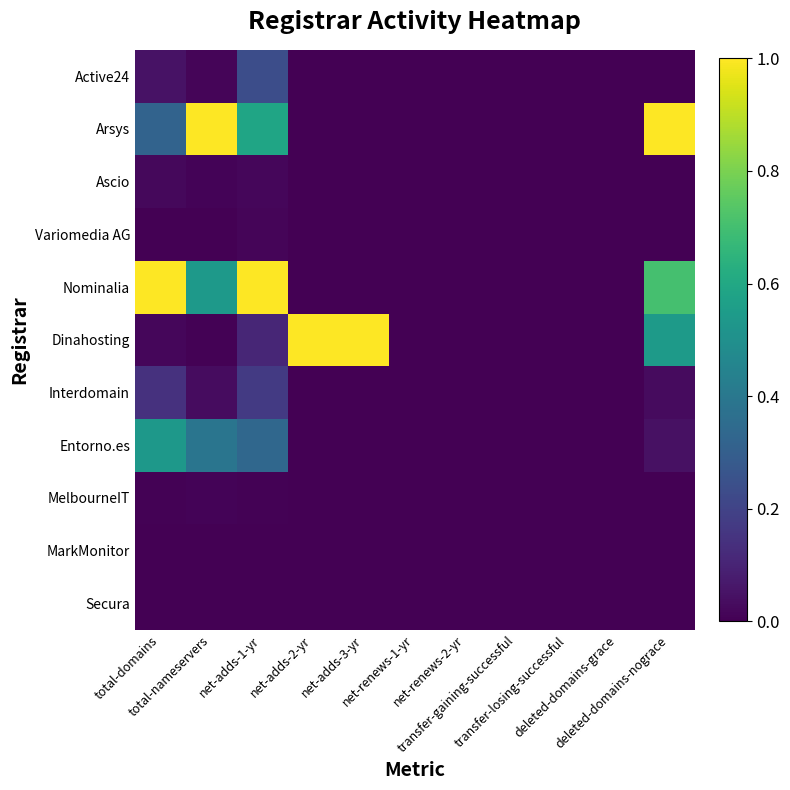

Reading right to left, what are all the values shown in this chart?

Active24: deleted-domains-nograce=0.0	deleted-domains-grace=0.0	transfer-losing-successful=0.0	transfer-gaining-successful=0.0	net-renews-2-yr=0.0	net-renews-1-yr=0.0	net-adds-3-yr=0.0	net-adds-2-yr=0.0	net-adds-1-yr=0.2	total-nameservers=0.0	total-domains=0.0
Arsys: deleted-domains-nograce=1.0	deleted-domains-grace=0.0	transfer-losing-successful=0.0	transfer-gaining-successful=0.0	net-renews-2-yr=0.0	net-renews-1-yr=0.0	net-adds-3-yr=0.0	net-adds-2-yr=0.0	net-adds-1-yr=0.6	total-nameservers=1.0	total-domains=0.3
Ascio: deleted-domains-nograce=0.0	deleted-domains-grace=0.0	transfer-losing-successful=0.0	transfer-gaining-successful=0.0	net-renews-2-yr=0.0	net-renews-1-yr=0.0	net-adds-3-yr=0.0	net-adds-2-yr=0.0	net-adds-1-yr=0.0	total-nameservers=0.0	total-domains=0.0
Variomedia AG: deleted-domains-nograce=0.0	deleted-domains-grace=0.0	transfer-losing-successful=0.0	transfer-gaining-successful=0.0	net-renews-2-yr=0.0	net-renews-1-yr=0.0	net-adds-3-yr=0.0	net-adds-2-yr=0.0	net-adds-1-yr=0.0	total-nameservers=0.0	total-domains=0.0
Nominalia: deleted-domains-nograce=0.7	deleted-domains-grace=0.0	transfer-losing-successful=0.0	transfer-gaining-successful=0.0	net-renews-2-yr=0.0	net-renews-1-yr=0.0	net-adds-3-yr=0.0	net-adds-2-yr=0.0	net-adds-1-yr=1.0	total-nameservers=0.5	total-domains=1.0
Dinahosting: deleted-domains-nograce=0.5	deleted-domains-grace=0.0	transfer-losing-successful=0.0	transfer-gaining-successful=0.0	net-renews-2-yr=0.0	net-renews-1-yr=0.0	net-adds-3-yr=1.0	net-adds-2-yr=1.0	net-adds-1-yr=0.1	total-nameservers=0.0	total-domains=0.0
Interdomain: deleted-domains-nograce=0.0	deleted-domains-grace=0.0	transfer-losing-successful=0.0	transfer-gaining-successful=0.0	net-renews-2-yr=0.0	net-renews-1-yr=0.0	net-adds-3-yr=0.0	net-adds-2-yr=0.0	net-adds-1-yr=0.2	total-nameservers=0.0	total-domains=0.1
Entorno.es: deleted-domains-nograce=0.0	deleted-domains-grace=0.0	transfer-losing-successful=0.0	transfer-gaining-successful=0.0	net-renews-2-yr=0.0	net-renews-1-yr=0.0	net-adds-3-yr=0.0	net-adds-2-yr=0.0	net-adds-1-yr=0.3	total-nameservers=0.4	total-domains=0.5
MelbourneIT: deleted-domains-nograce=0.0	deleted-domains-grace=0.0	transfer-losing-successful=0.0	transfer-gaining-successful=0.0	net-renews-2-yr=0.0	net-renews-1-yr=0.0	net-adds-3-yr=0.0	net-adds-2-yr=0.0	net-adds-1-yr=0.0	total-nameservers=0.0	total-domains=0.0
MarkMonitor: deleted-domains-nograce=0.0	deleted-domains-grace=0.0	transfer-losing-successful=0.0	transfer-gaining-successful=0.0	net-renews-2-yr=0.0	net-renews-1-yr=0.0	net-adds-3-yr=0.0	net-adds-2-yr=0.0	net-adds-1-yr=0.0	total-nameservers=0.0	total-domains=0.0
Secura: deleted-domains-nograce=0.0	deleted-domains-grace=0.0	transfer-losing-successful=0.0	transfer-gaining-successful=0.0	net-renews-2-yr=0.0	net-renews-1-yr=0.0	net-adds-3-yr=0.0	net-adds-2-yr=0.0	net-adds-1-yr=0.0	total-nameservers=0.0	total-domains=0.0